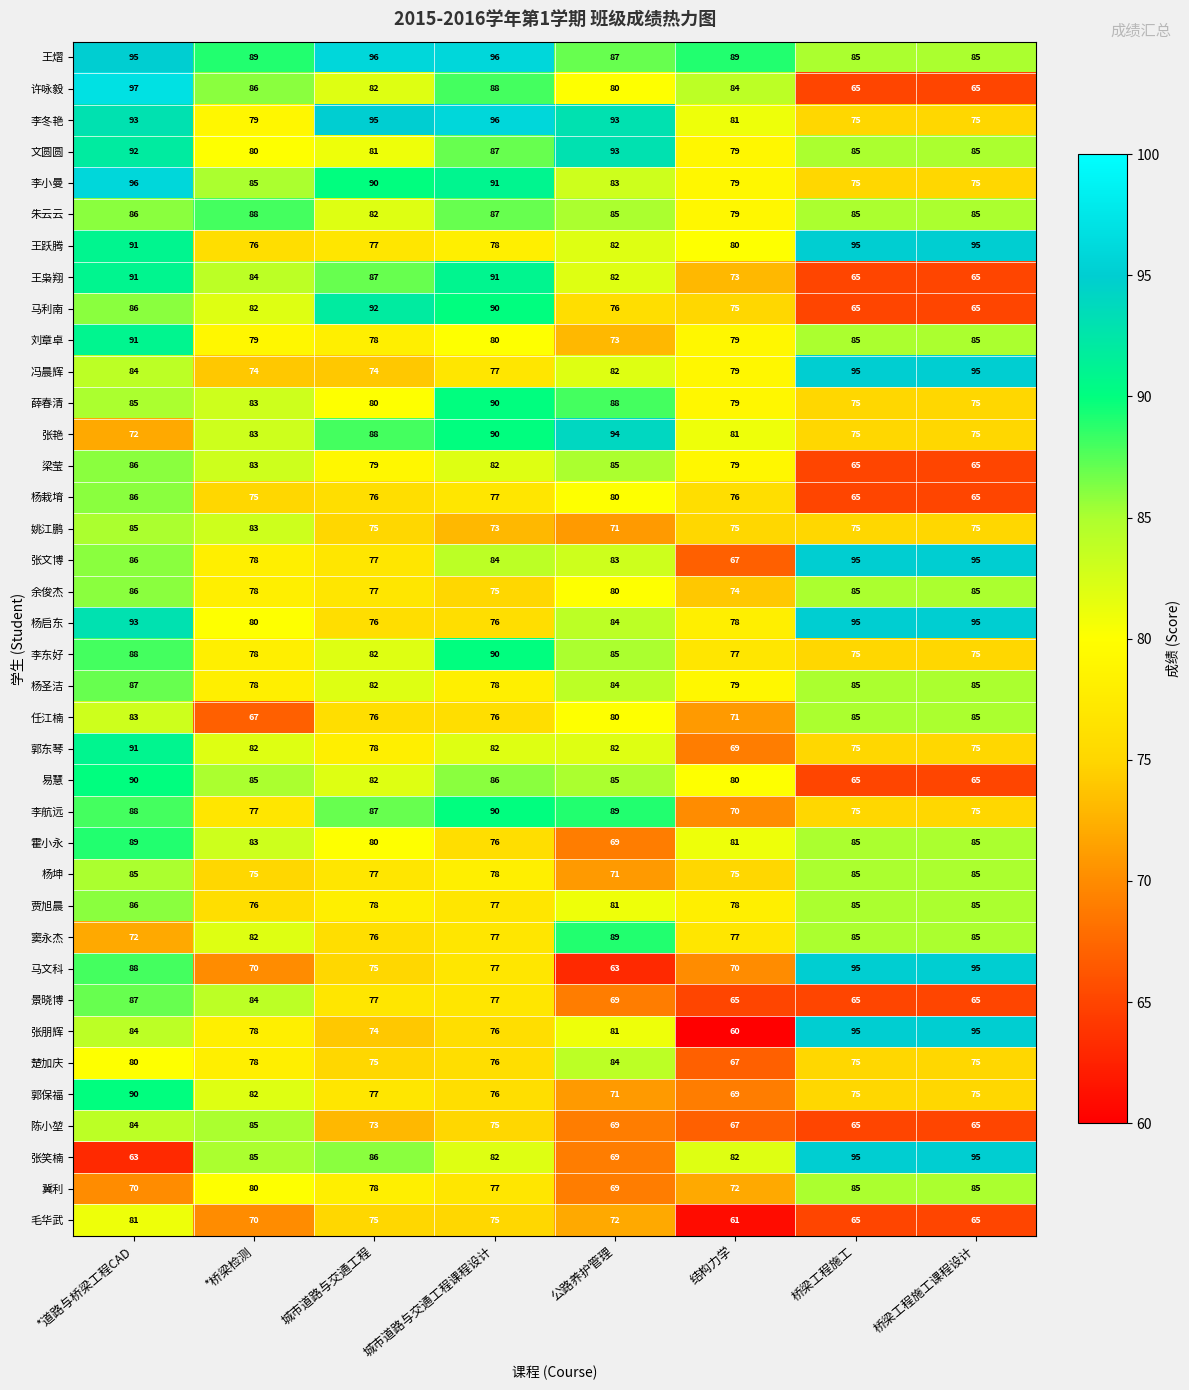

At how many categories does at least one series exceed 74?

8